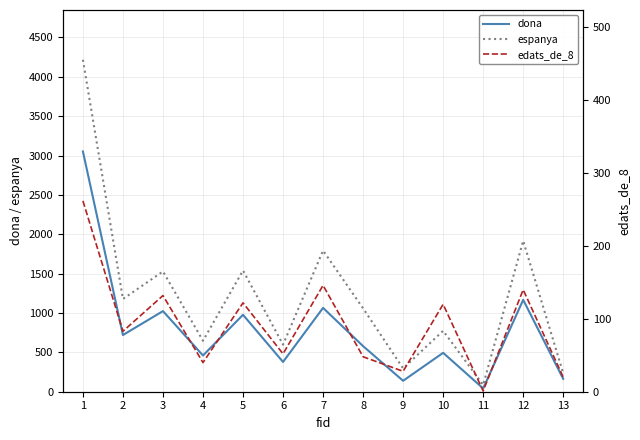

What is the value of the dona point at the 10th from the left?

494